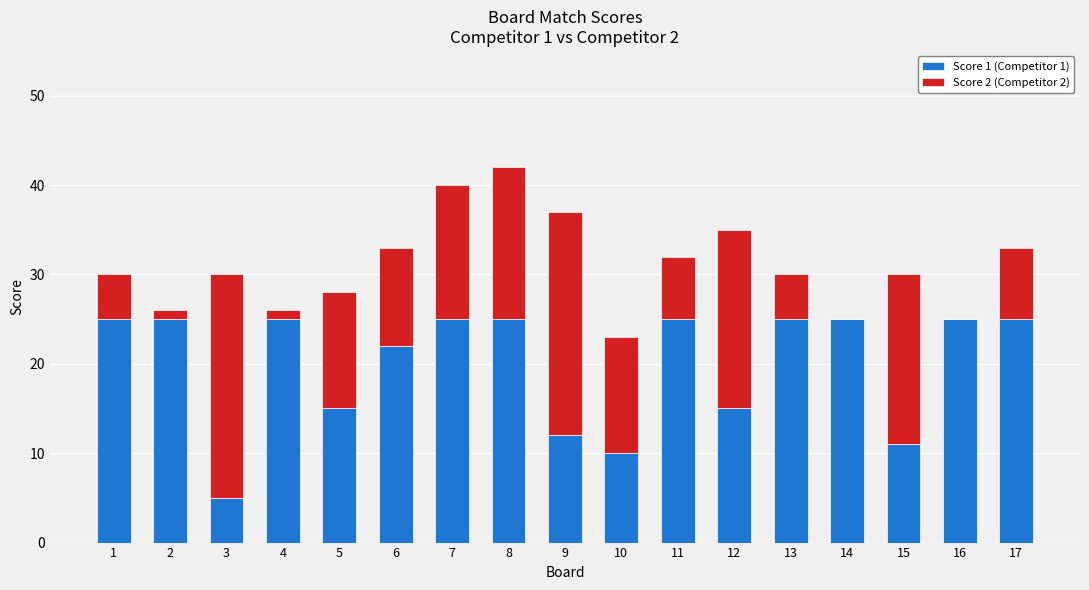

The Score 1 (Competitor 1) series shows 33 at 8. True or false?

False